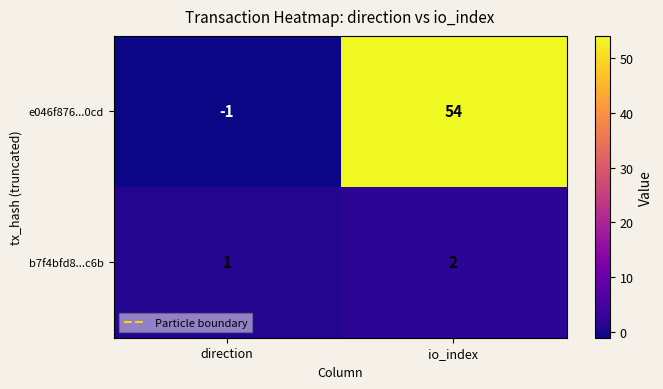

Reading left to right, list all the values displayed in this chart.

e046f876...0cd: -1	54
b7f4bfd8...c6b: 1	2